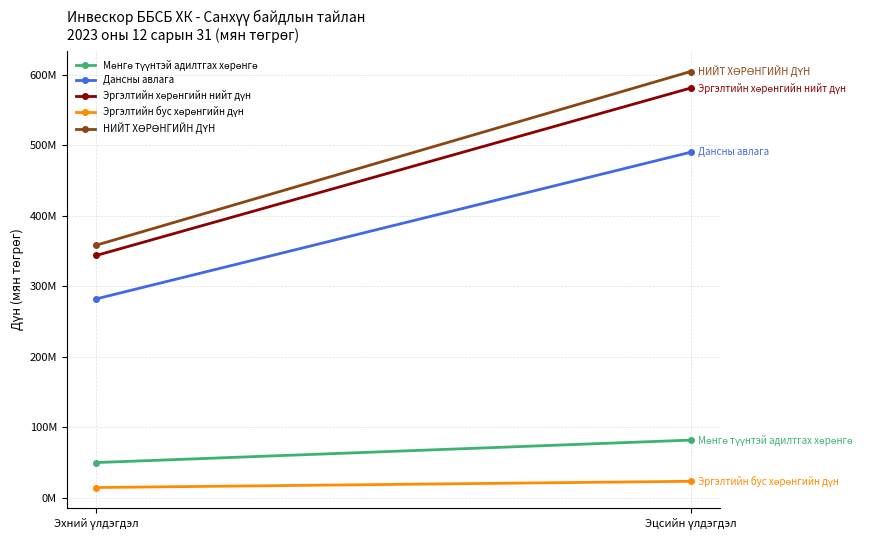

Rank the categories by НИЙТ ХӨРӨНГИЙН ДҮН value from highest to lowest.

Эцсийн үлдэгдэл, Эхний үлдэгдэл